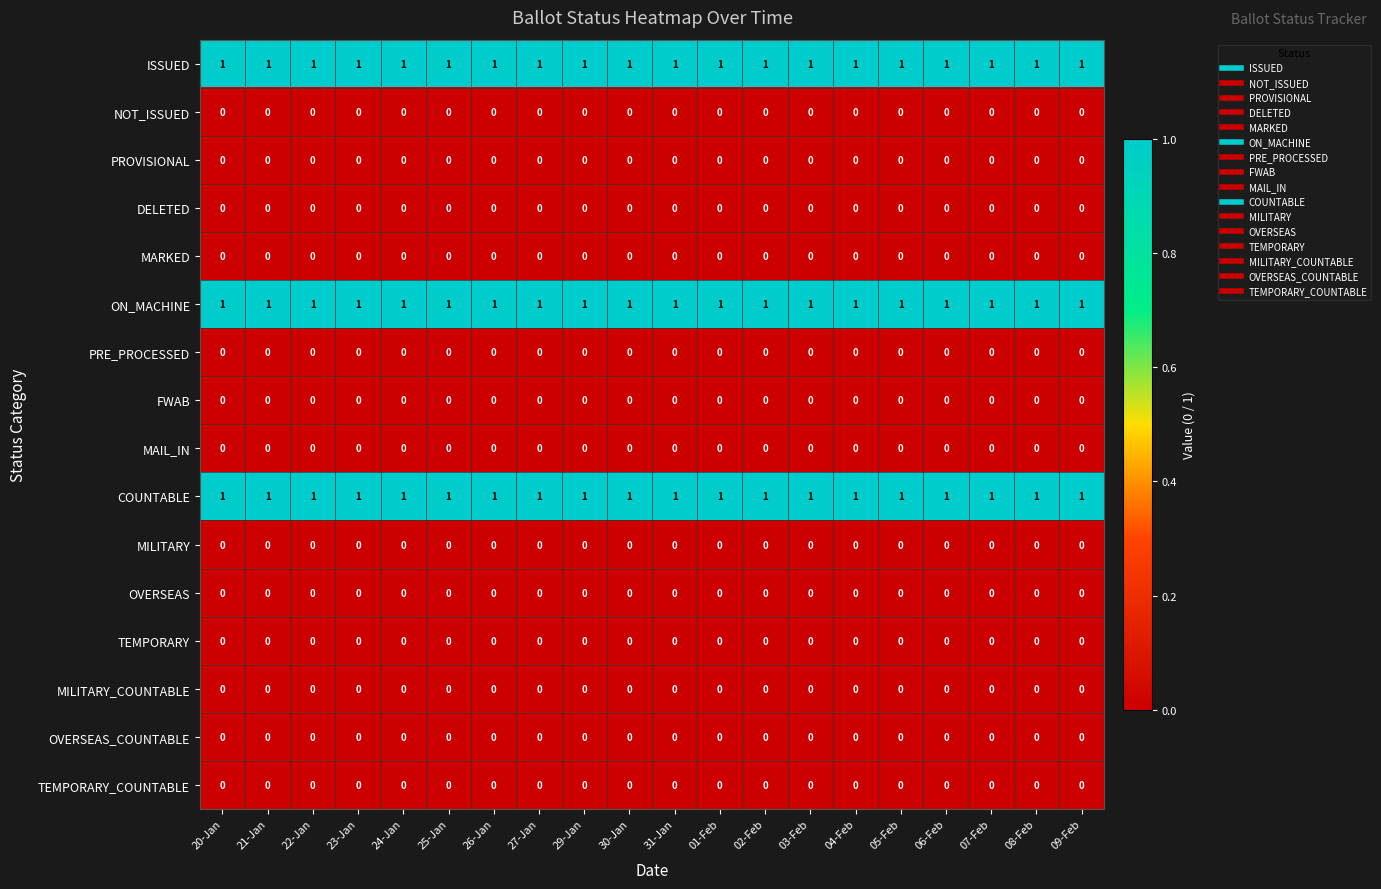

What is the total value across all series at 23-Jan?

3